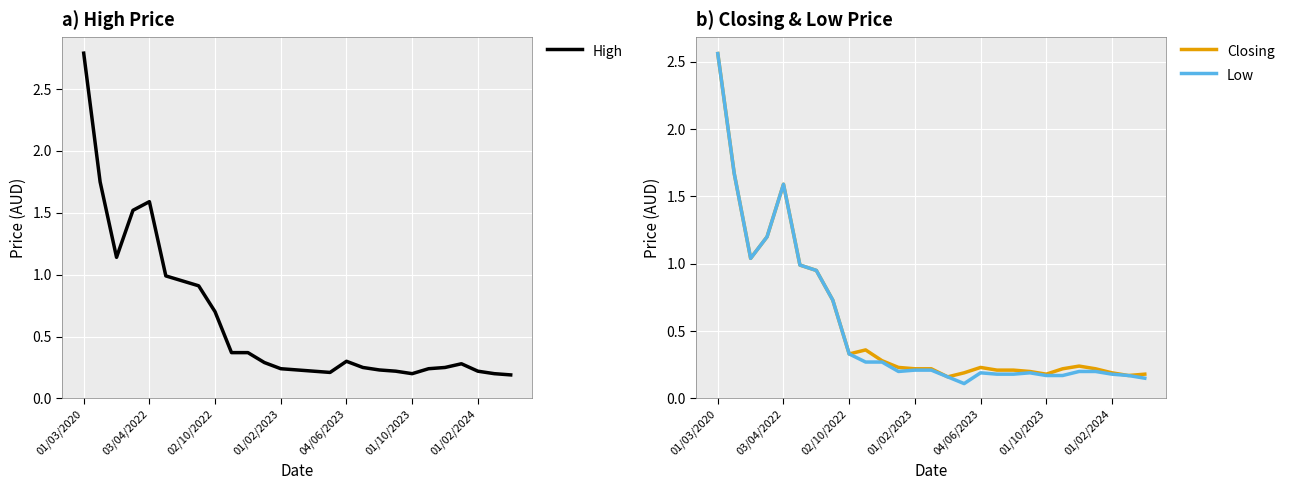

True or false: Closing and Low intersect in this chart.

False